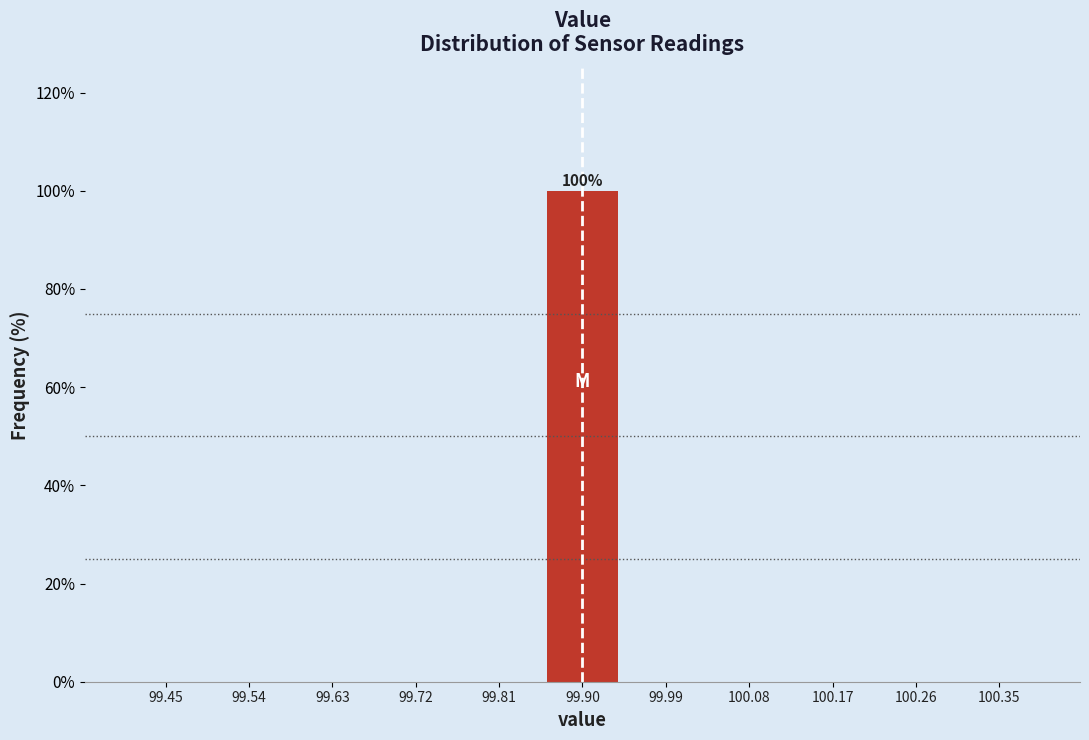

Over which range of the x-axis is the bar tallest?

99.85 to 99.95